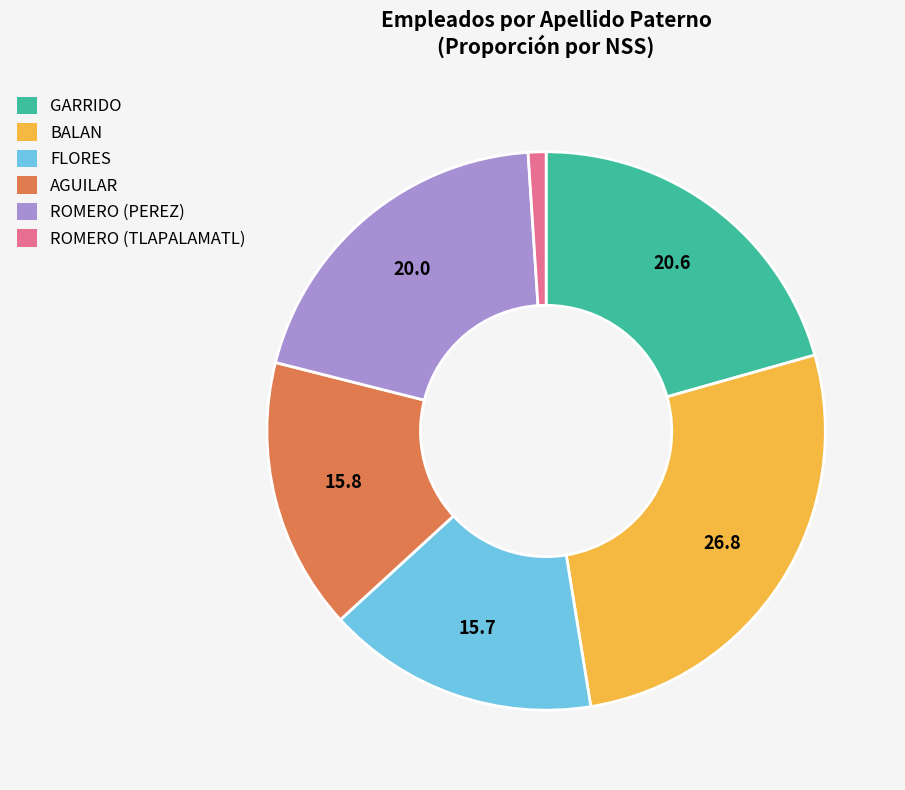

Does FLORES account for over 50% of the chart?

No